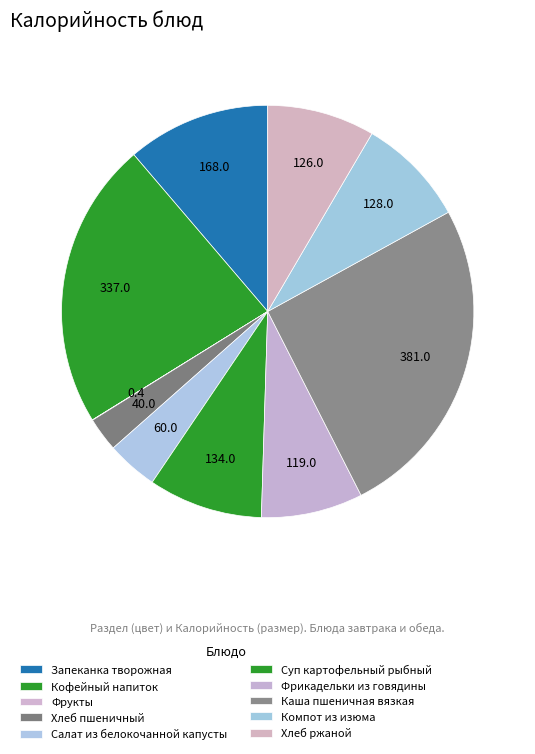

Is the sum of Салат из белокочанной капусты and Хлеб пшеничный greater than half?

No